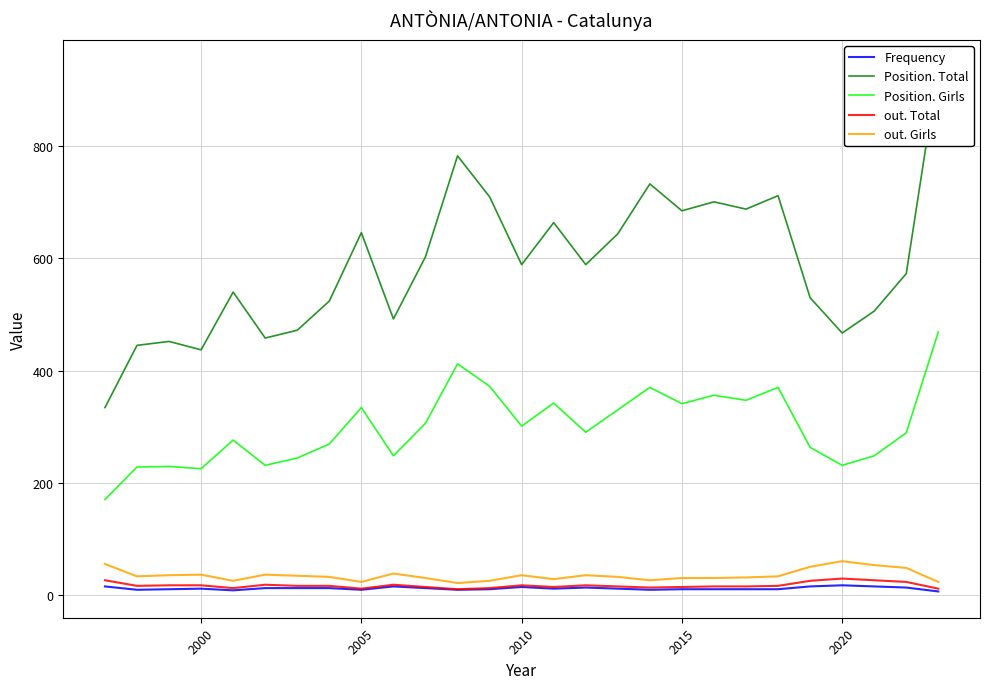

What is the maximum value for out. Total?

29